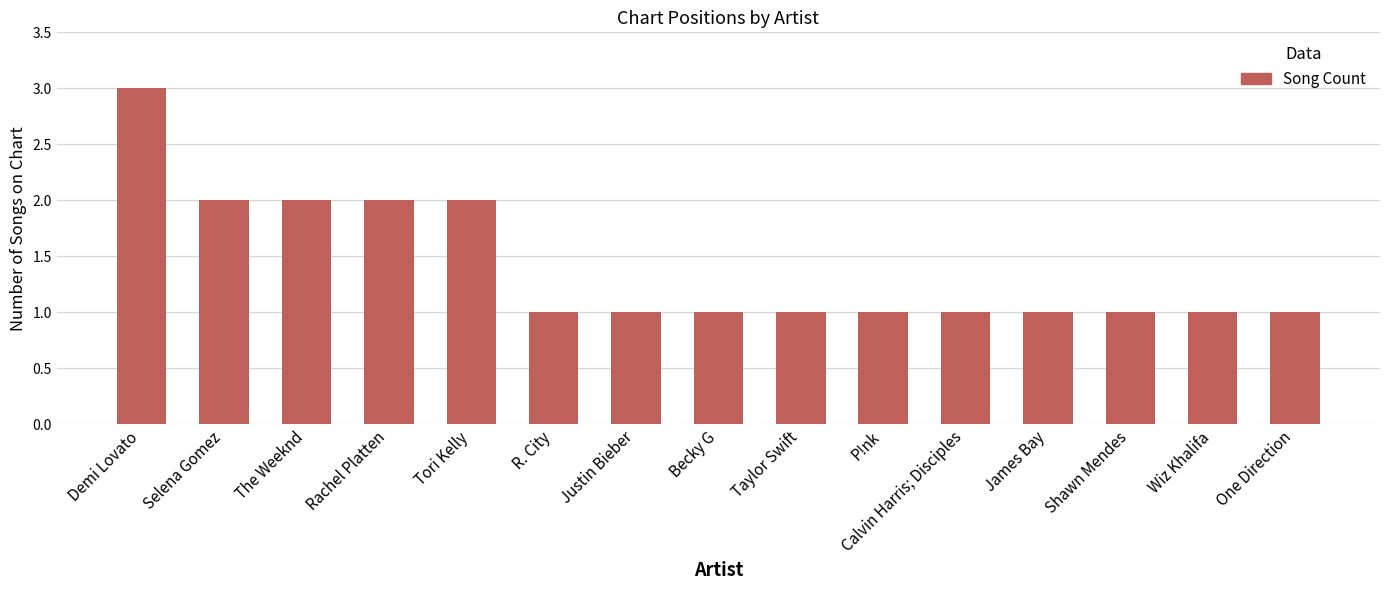

Reading left to right, extract all data points from this chart.

3	2	2	2	2	1	1	1	1	1	1	1	1	1	1